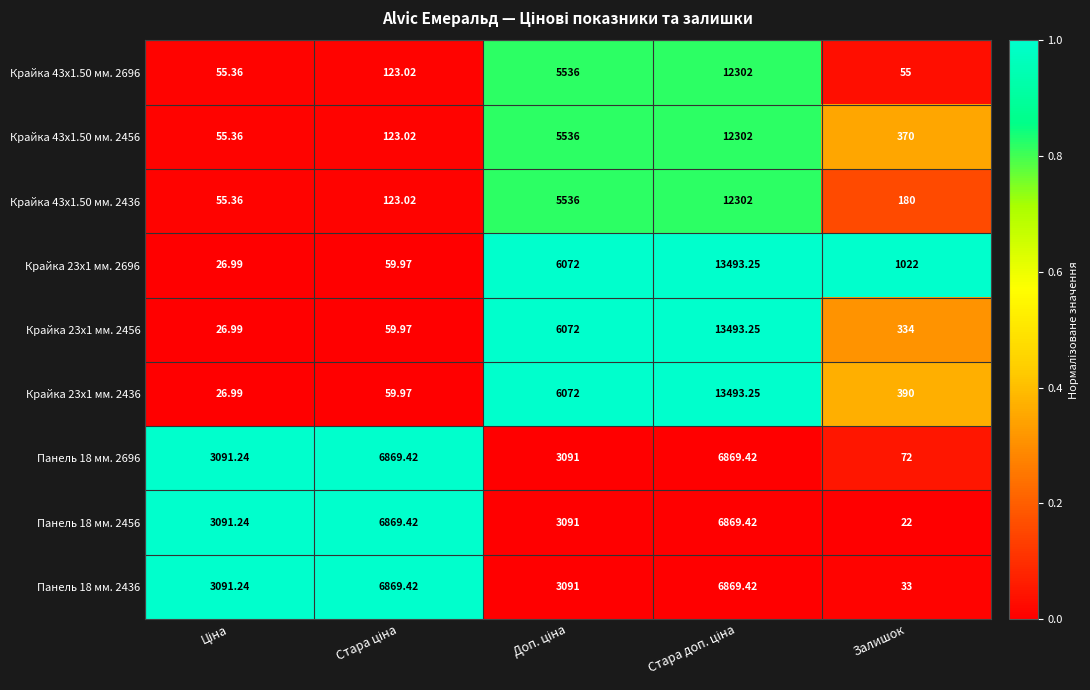

Reading right to left, extract all data points from this chart.

Крайка 43x1.50 мм. 2696: Залишок=55.0	Стара доп. ціна=12302.0	Доп. ціна=5536.0	Стара ціна=123.0	Ціна=55.4
Крайка 43x1.50 мм. 2456: Залишок=370.0	Стара доп. ціна=12302.0	Доп. ціна=5536.0	Стара ціна=123.0	Ціна=55.4
Крайка 43x1.50 мм. 2436: Залишок=180.0	Стара доп. ціна=12302.0	Доп. ціна=5536.0	Стара ціна=123.0	Ціна=55.4
Крайка 23x1 мм. 2696: Залишок=1022.0	Стара доп. ціна=13493.2	Доп. ціна=6072.0	Стара ціна=60.0	Ціна=27.0
Крайка 23x1 мм. 2456: Залишок=334.0	Стара доп. ціна=13493.2	Доп. ціна=6072.0	Стара ціна=60.0	Ціна=27.0
Крайка 23x1 мм. 2436: Залишок=390.0	Стара доп. ціна=13493.2	Доп. ціна=6072.0	Стара ціна=60.0	Ціна=27.0
Панель 18 мм. 2696: Залишок=72.0	Стара доп. ціна=6869.4	Доп. ціна=3091.0	Стара ціна=6869.4	Ціна=3091.2
Панель 18 мм. 2456: Залишок=22.0	Стара доп. ціна=6869.4	Доп. ціна=3091.0	Стара ціна=6869.4	Ціна=3091.2
Панель 18 мм. 2436: Залишок=33.0	Стара доп. ціна=6869.4	Доп. ціна=3091.0	Стара ціна=6869.4	Ціна=3091.2